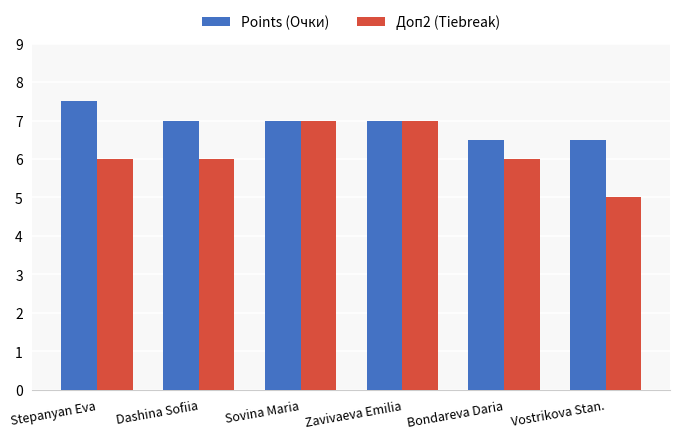

At Vostrikova Stan., list the series in order from smallest to largest.

Доп2 (Tiebreak), Points (Очки)